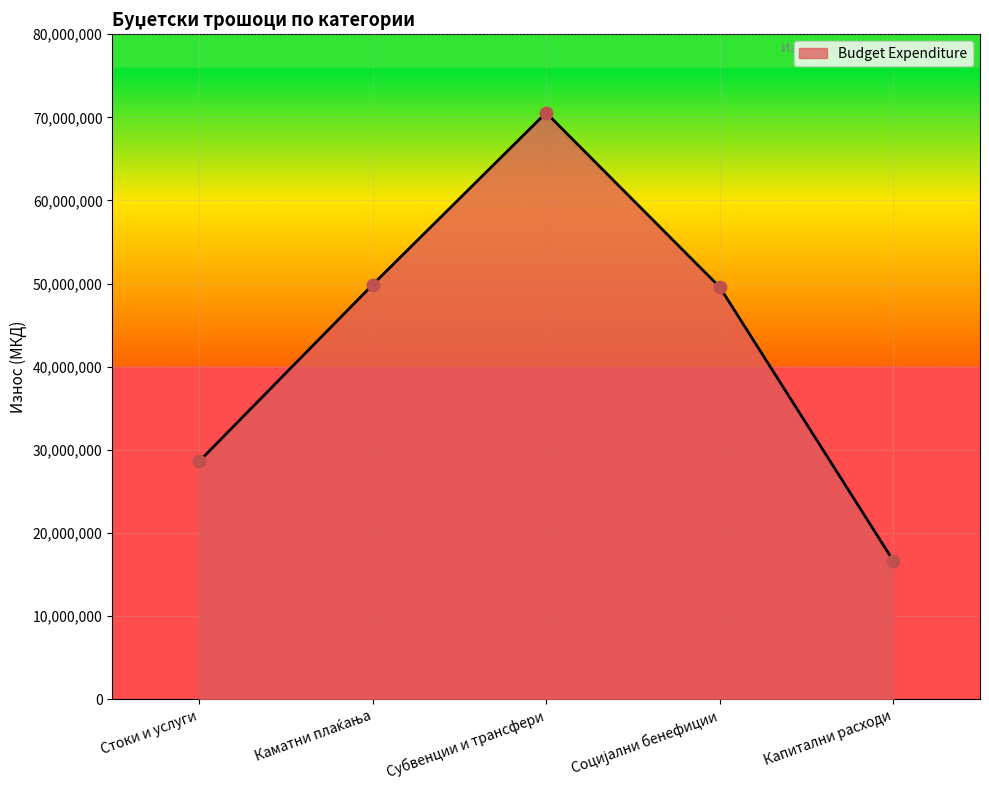

What is the change in value from Субвенции и трансфери to Капитални расходи?

-53885434